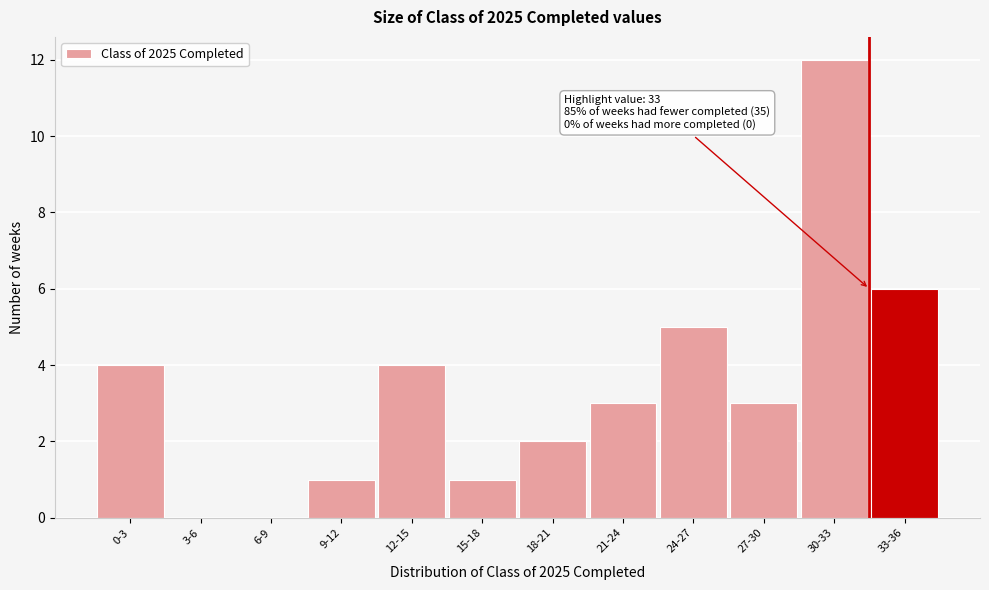

Reading left to right, extract all data points from this chart.

0-3=4	3-6=0	6-9=0	9-12=1	12-15=4	15-18=1	18-21=2	21-24=3	24-27=5	27-30=3	30-33=12	33-36=6